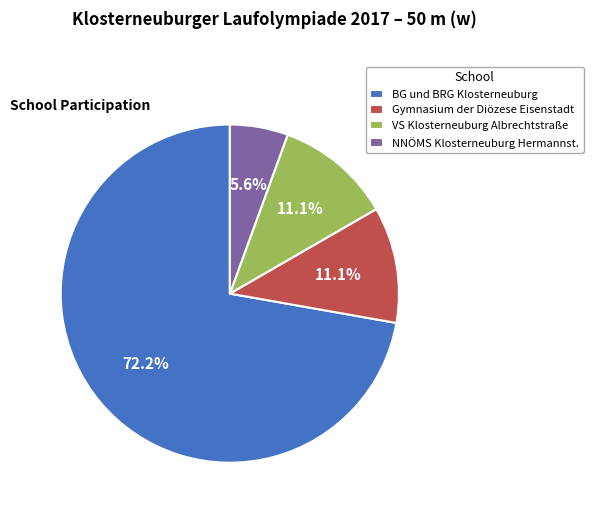

Count the number of slices in the pie.

4